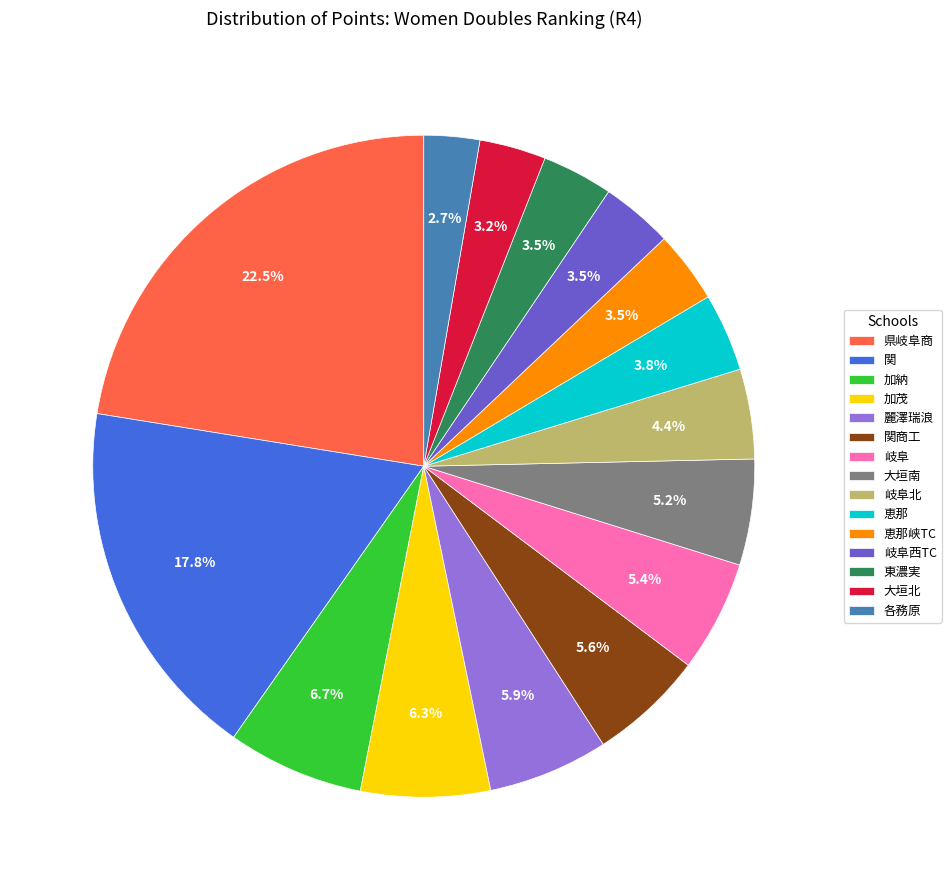

Is the sum of 大垣北 and 加茂 greater than half?

No